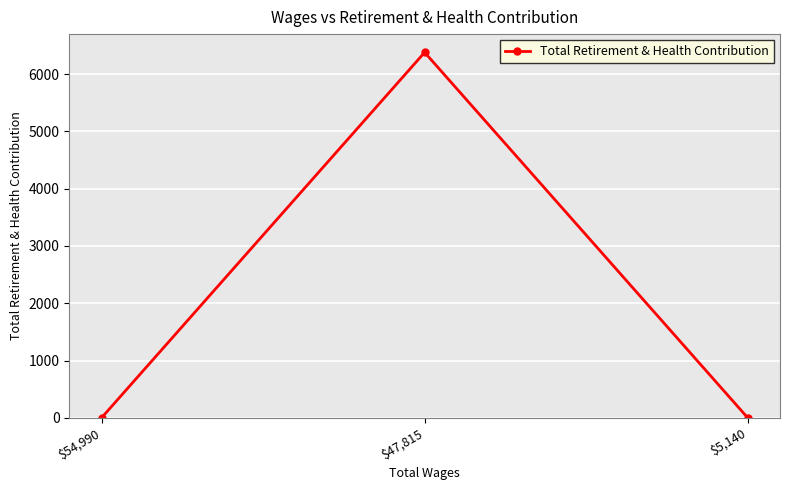

Between $47,815 and $5,140, which is larger?

$47,815